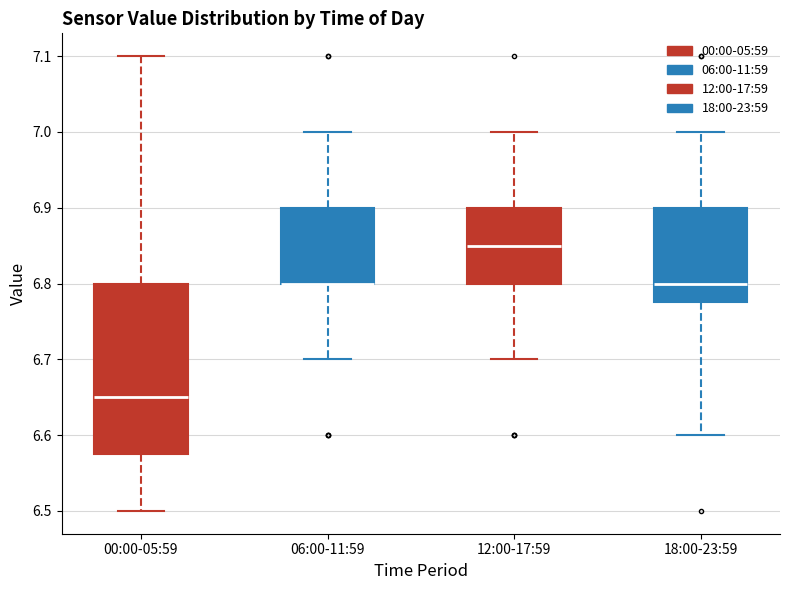

Reading left to right, read every box against the y-axis: the position of its median line, the range the box covers, and the ends of its whiskers. The values are not printed on the chart, so give them approximately, as read against the axis.

00:00-05:59: median 6.65, box 6.58 to 6.80, whiskers 6.50 to 7.10
06:00-11:59: median 6.80 (drawn on the box's lower edge), box 6.80 to 6.90, whiskers 6.70 to 7.00
12:00-17:59: median 6.85, box 6.80 to 6.90, whiskers 6.70 to 7.00
18:00-23:59: median 6.80, box 6.78 to 6.90, whiskers 6.60 to 7.00